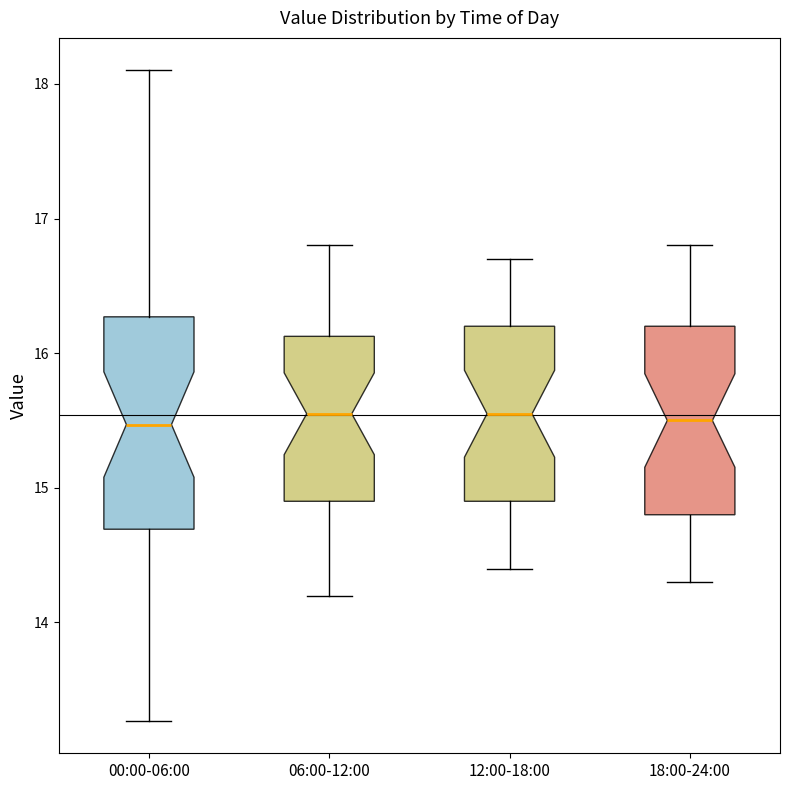

Where does the median line of the box for 00:00-06:00 sit on the y-axis? The values are not printed on the chart, so give them approximately, as read against the axis.

15.5